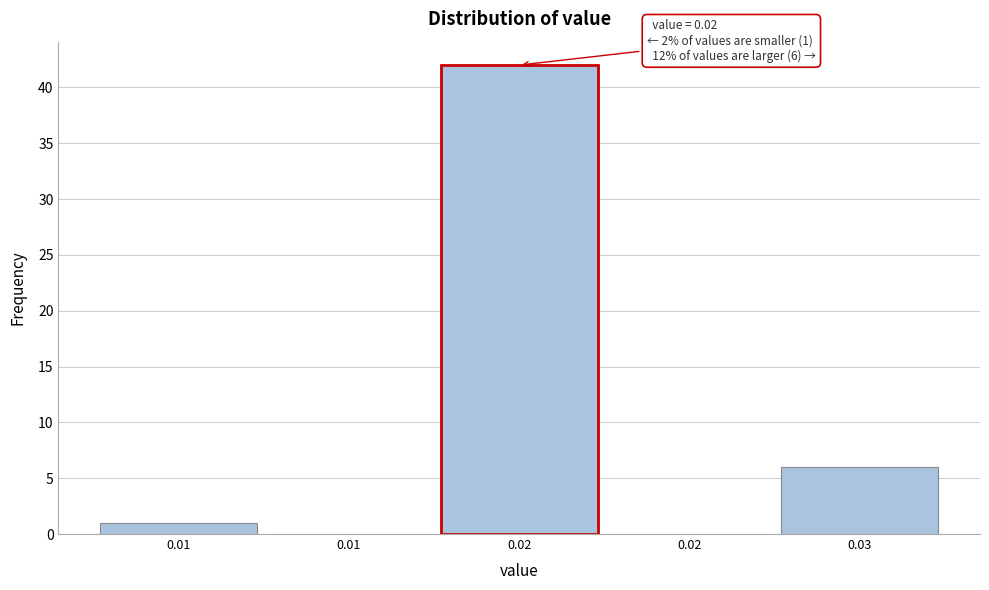

Count the number of categories in the chart.

5